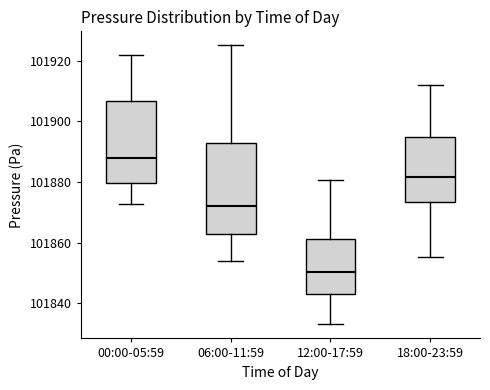

Which box's median line is the lowest?

12:00-17:59